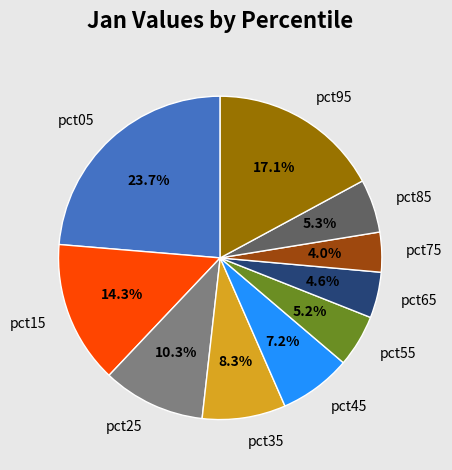

How many slices are in this pie chart?

10